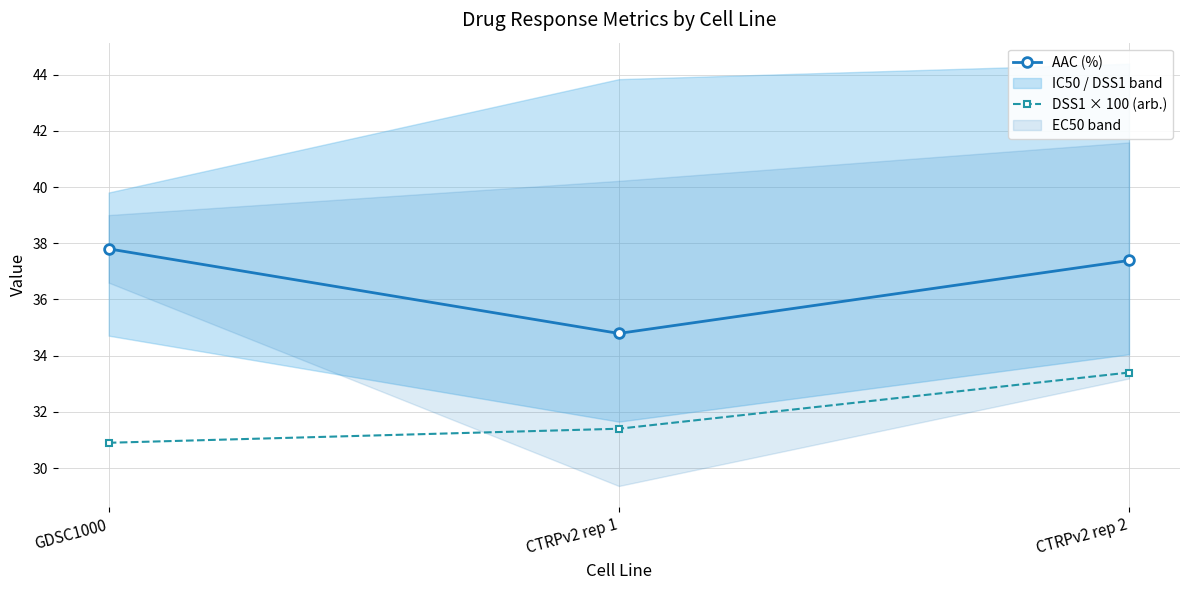

What position from the right is GDSC1000?

3